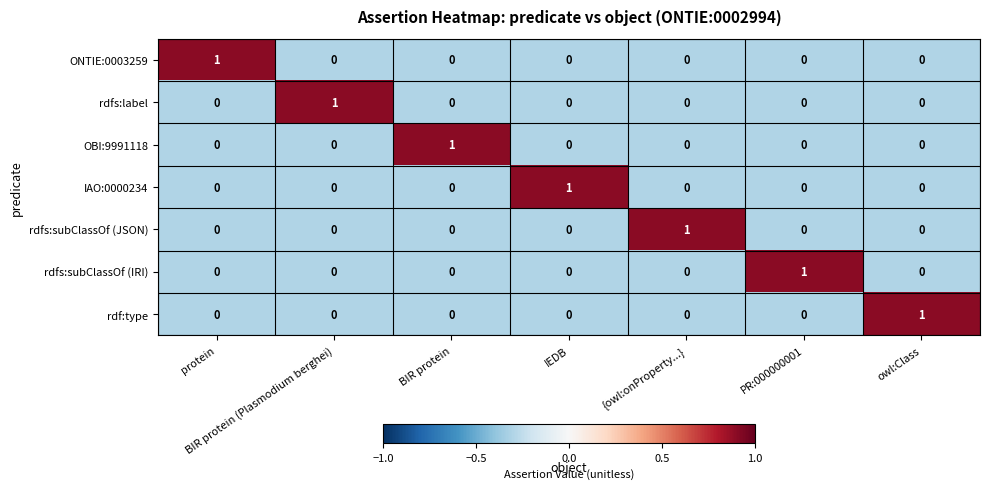

What is the total value across all series at PR:000000001?

1